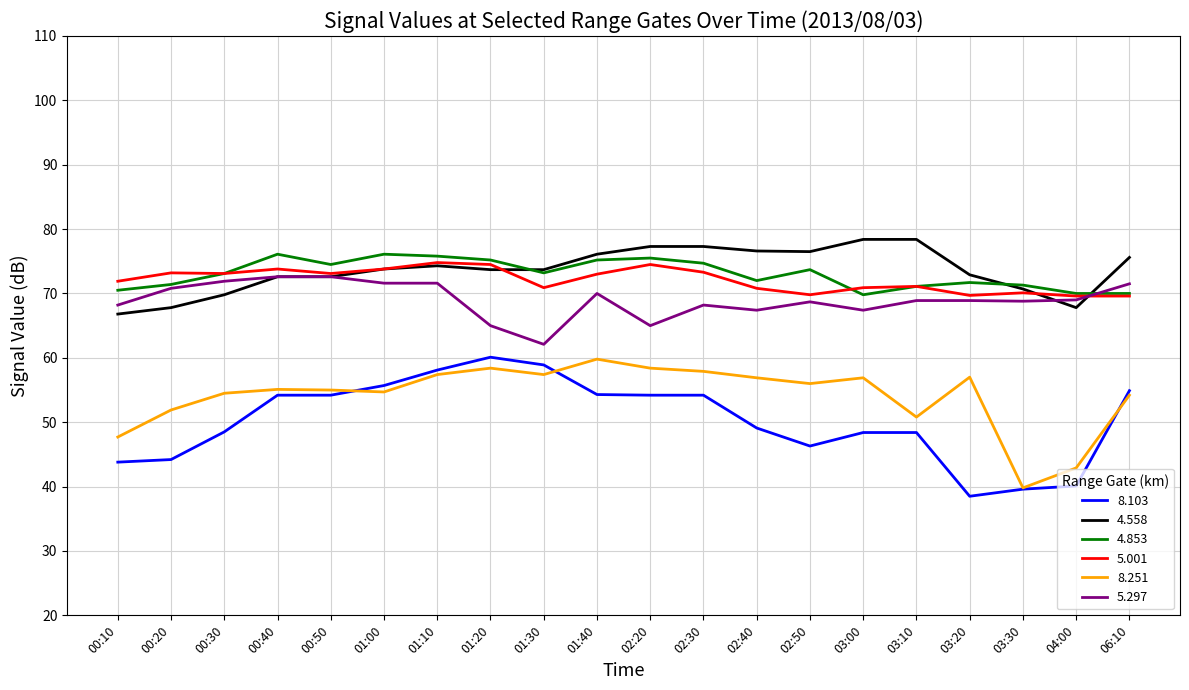

At 01:40, list the series in order from largest to smallest.

4.558, 4.853, 5.001, 5.297, 8.251, 8.103